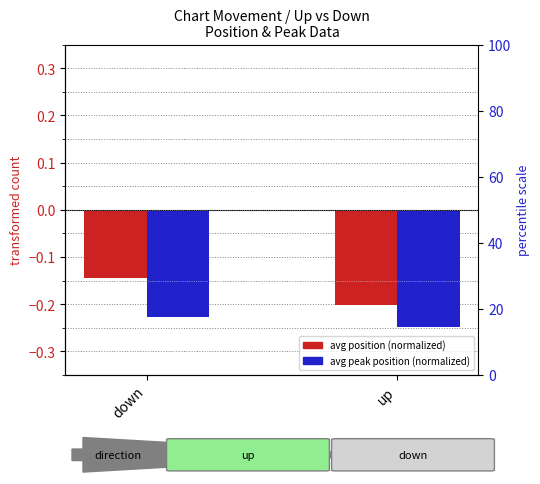

Rank the series at up from highest to lowest value.

avg position (normalized), avg peak position (normalized)